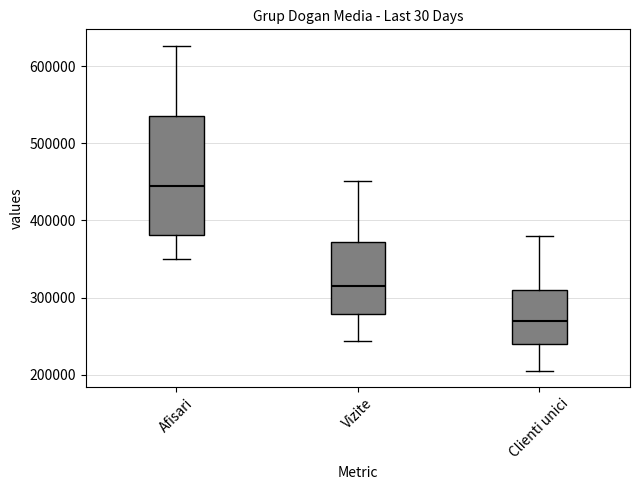

Where does the lower whisker of the box for Clienti unici end on the y-axis? The values are not printed on the chart, so give them approximately, as read against the axis.

210000